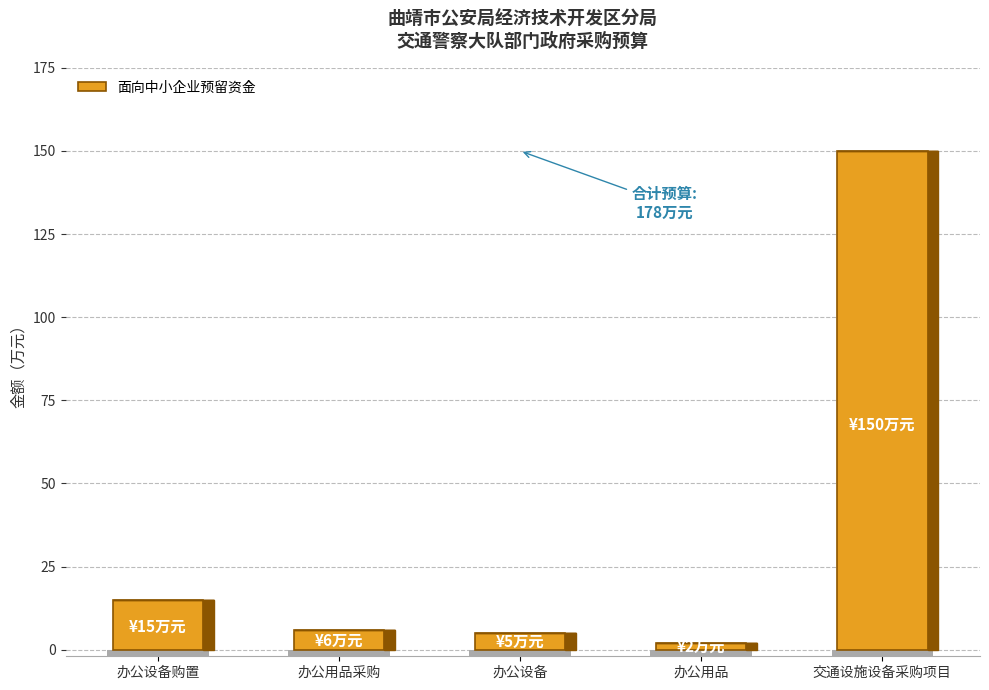

True or false: the data shows 15 at 办公设备购置.

True